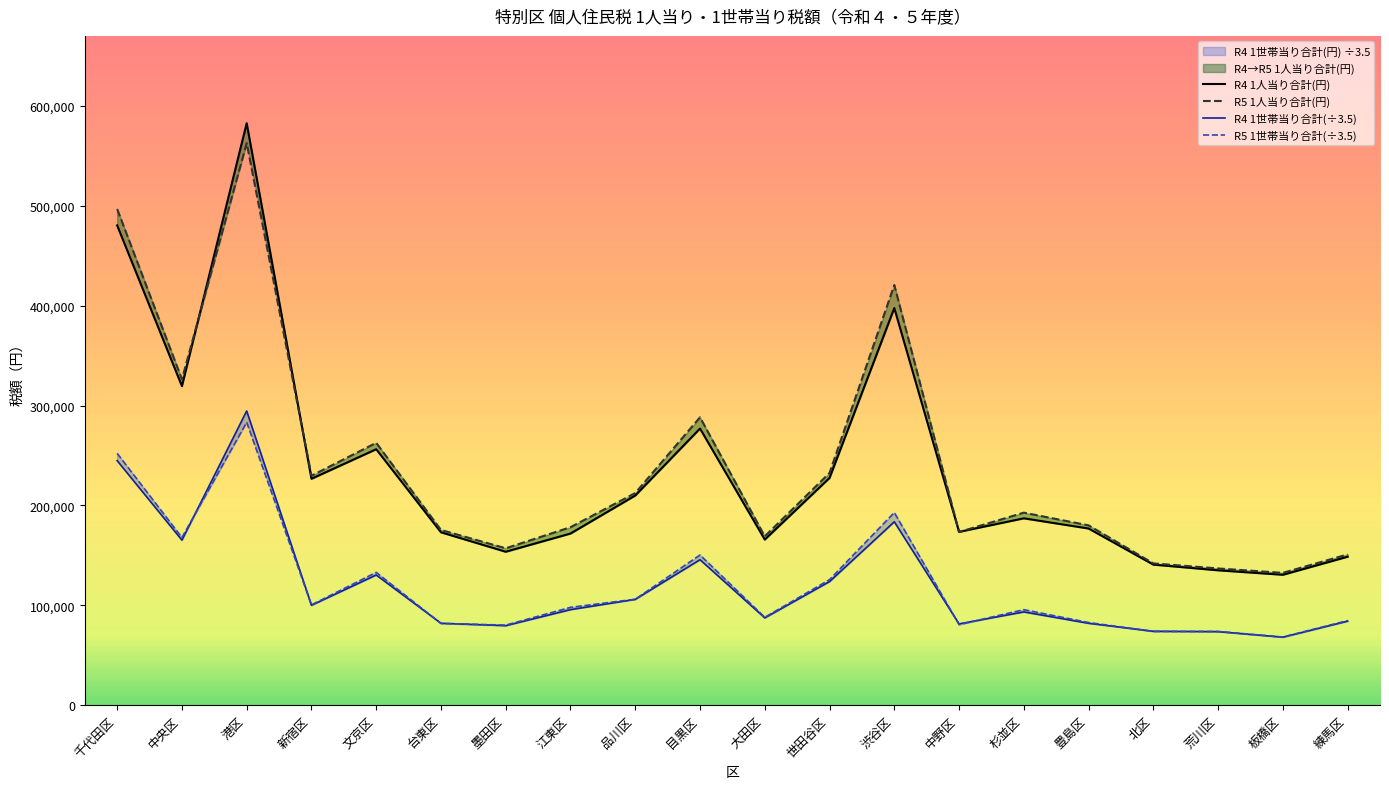

What are all the series names shown in the legend?

R4 1人当り合計(円), R5 1人当り合計(円), R4 1世帯当り合計(÷3.5), R5 1世帯当り合計(÷3.5)